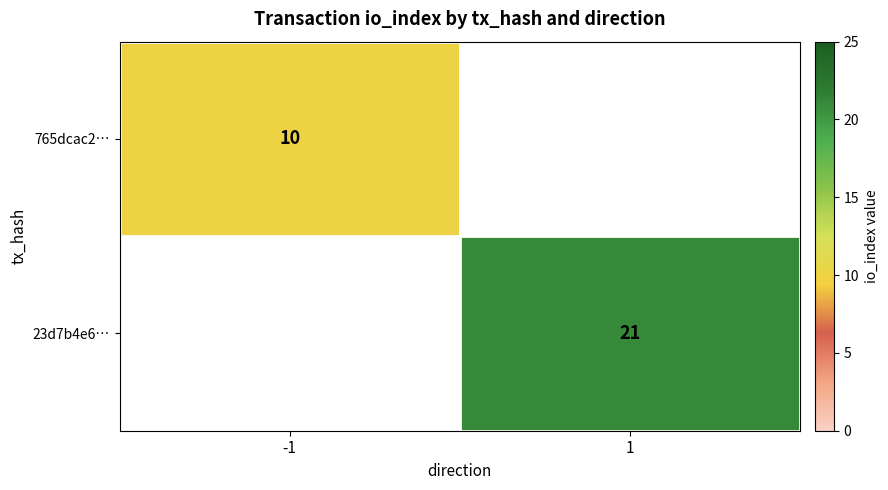

Is it true that 765dcac2… equals 14 at -1?

False